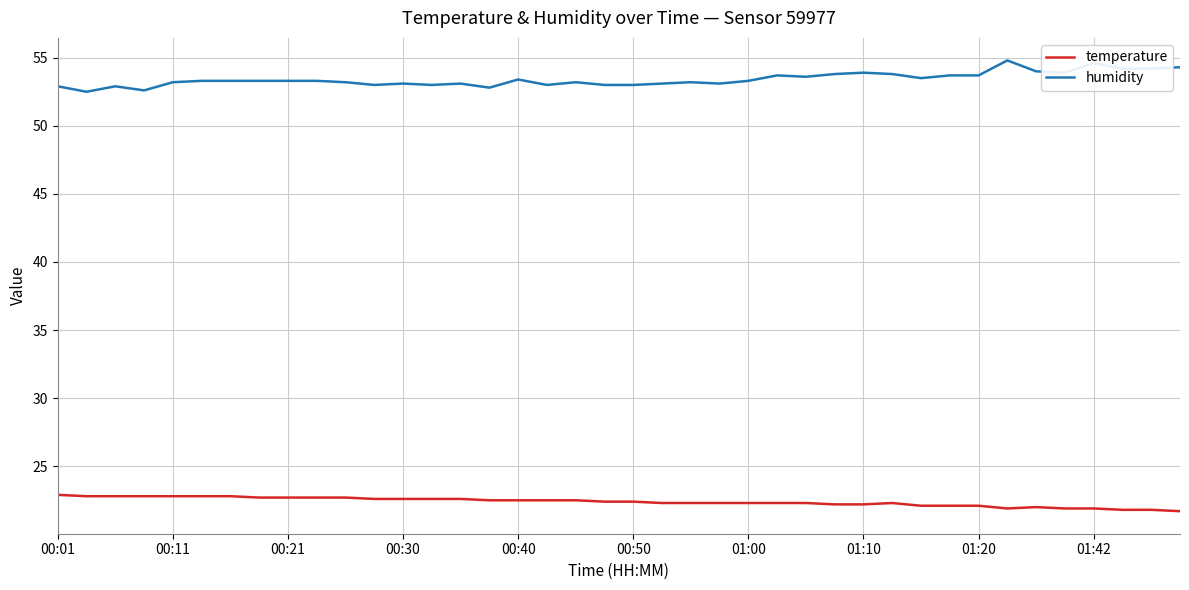

Which series has the largest total across all categories?

humidity